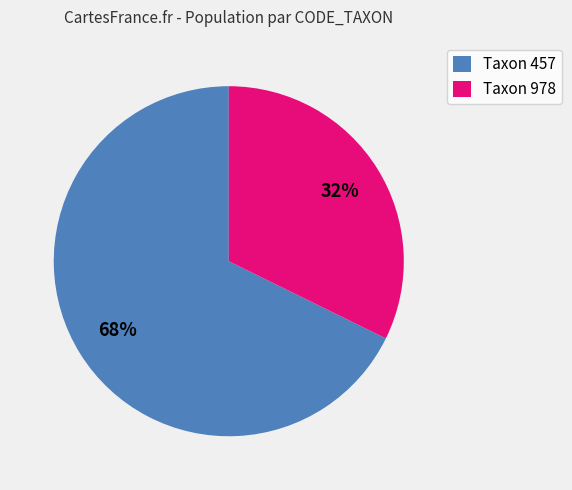

To the nearest percent, what is the combined percentage of Taxon 457 and Taxon 978?

100%